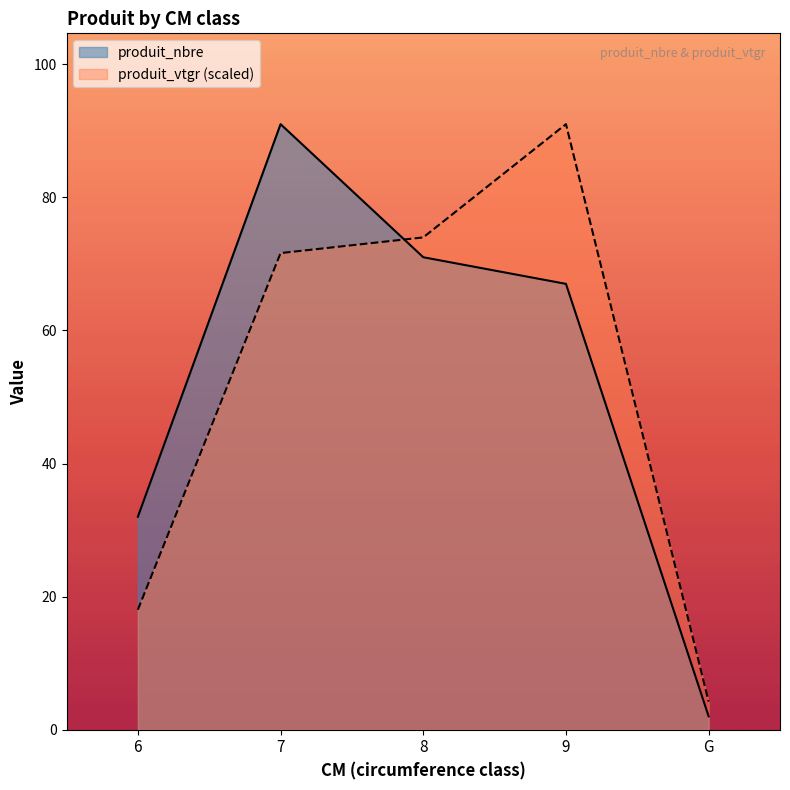

At which category is the sum across all series the highest?

7